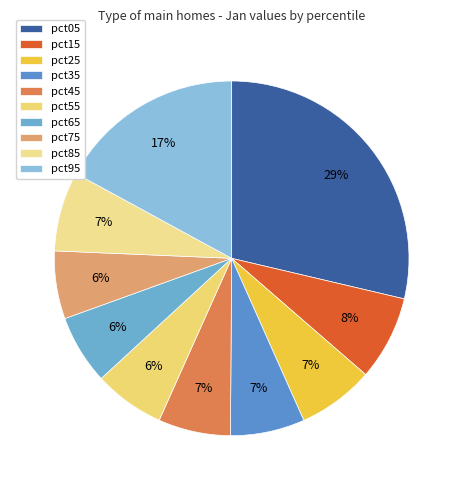

To the nearest percent, what percentage of the pie is pct95?

17%